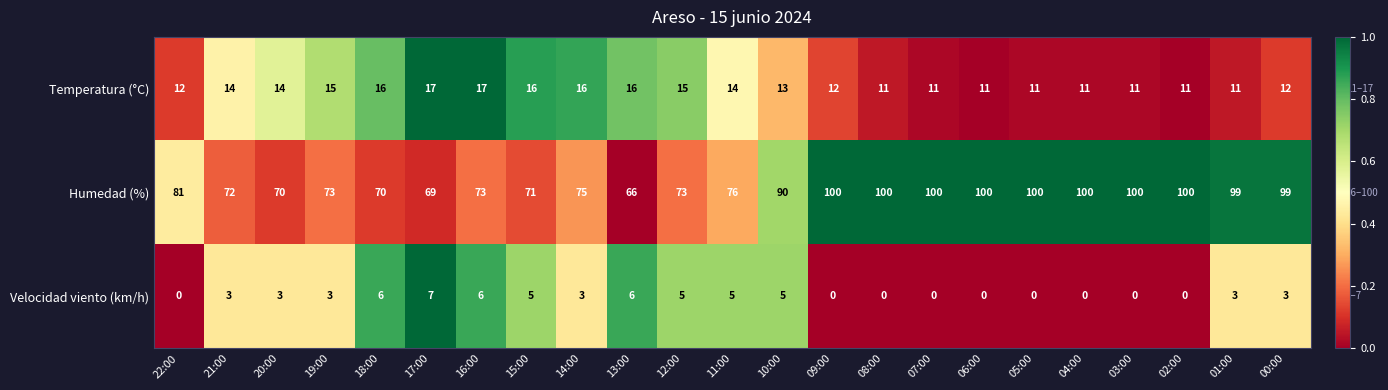

Between 17:00 and 14:00, which series saw the biggest shift?

Humedad (%)